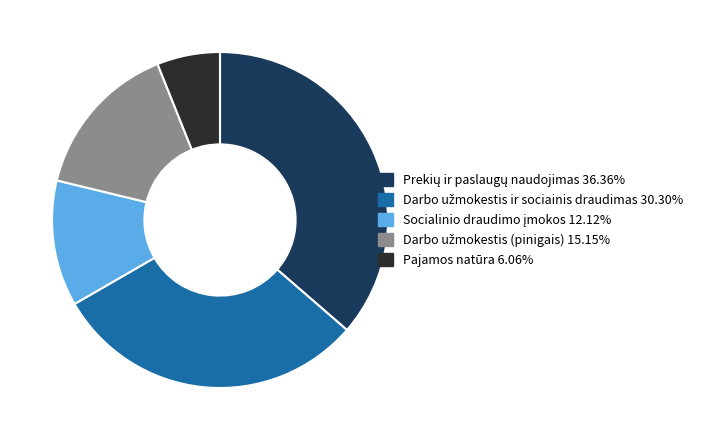

Is there a majority slice in this chart?

No